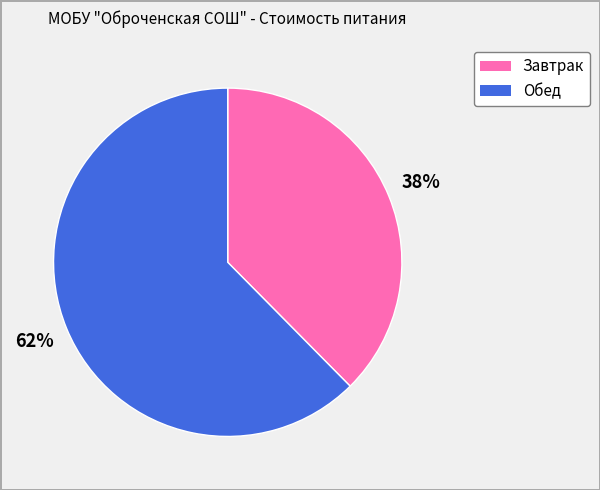

To the nearest percent, what portion does Обед represent?

62%